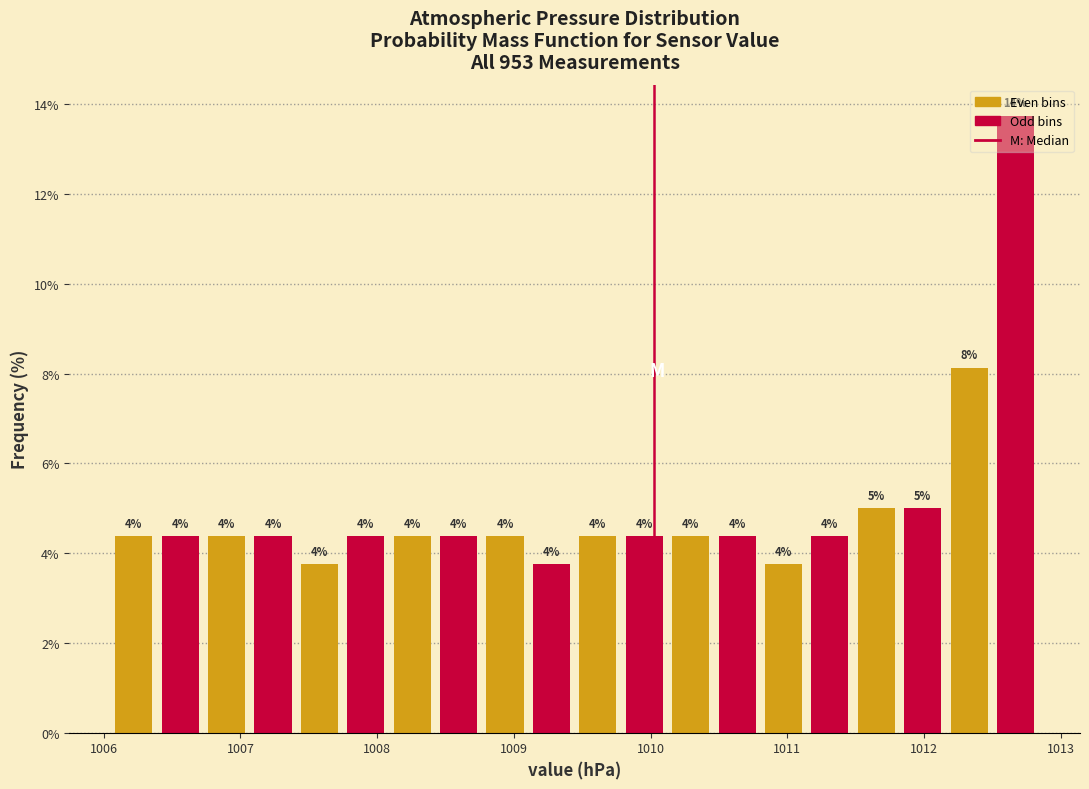

Read against the x-axis, roughly where is the centre of the tallest bar?

1012.7